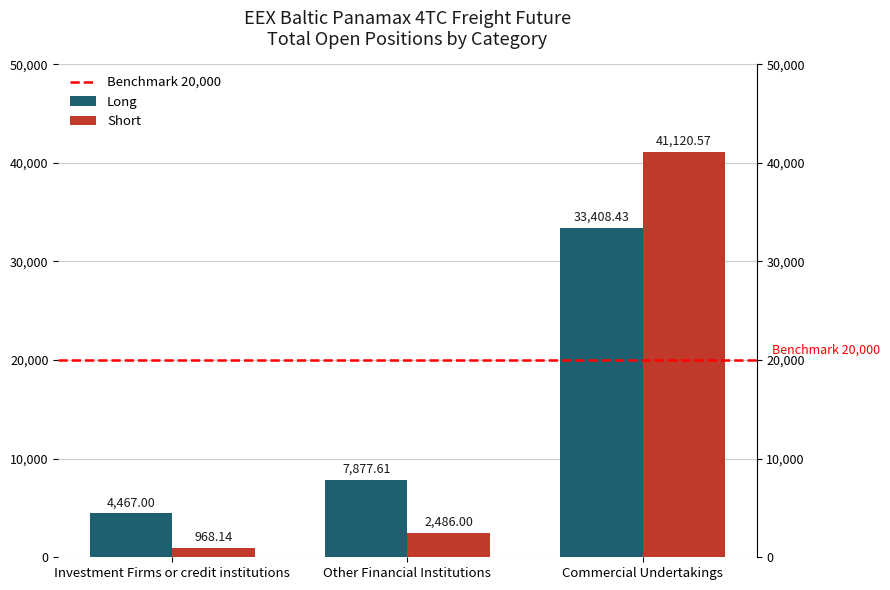

Which series has the largest total across all categories?

Long